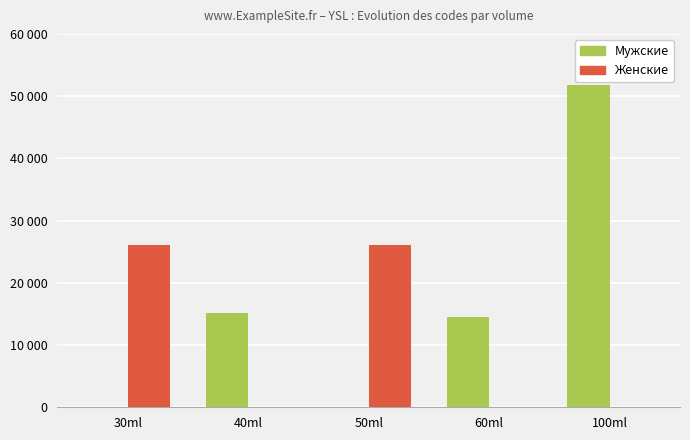

Rank the categories by Мужские value from lowest to highest.

30ml, 50ml, 60ml, 40ml, 100ml